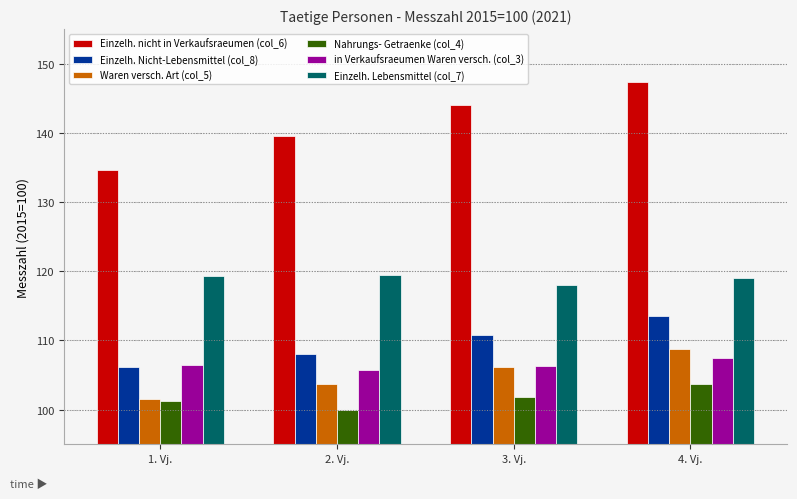

Which series has the widest spread of values?

Einzelh. nicht in Verkaufsraeumen (col_6)